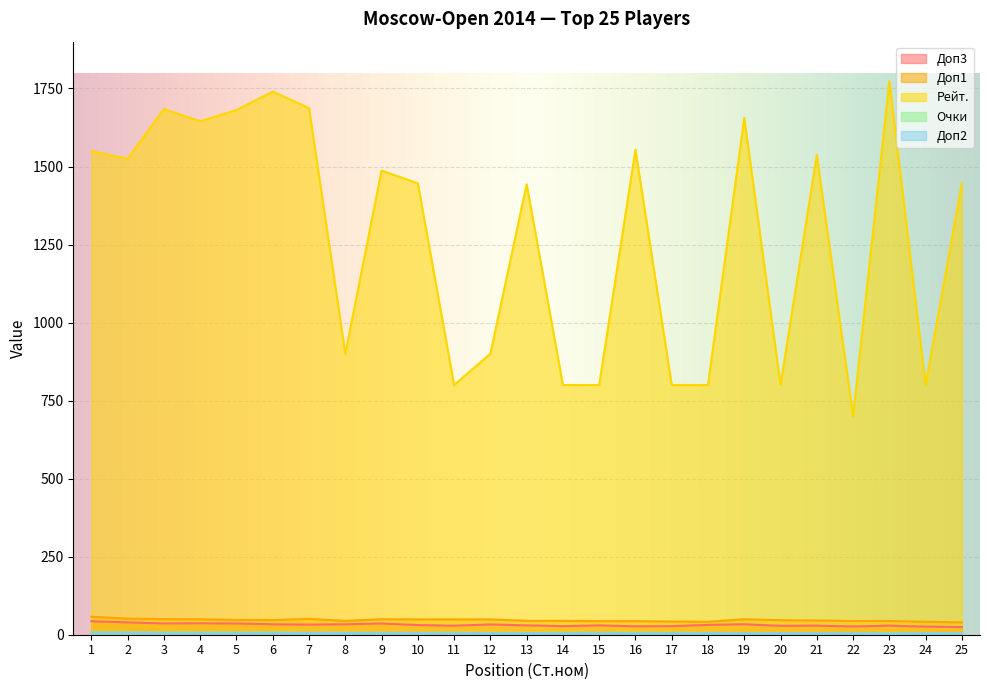

Rank the series by their maximum value, from highest to lowest.

Рейт., Доп1, Доп3, Очки, Доп2